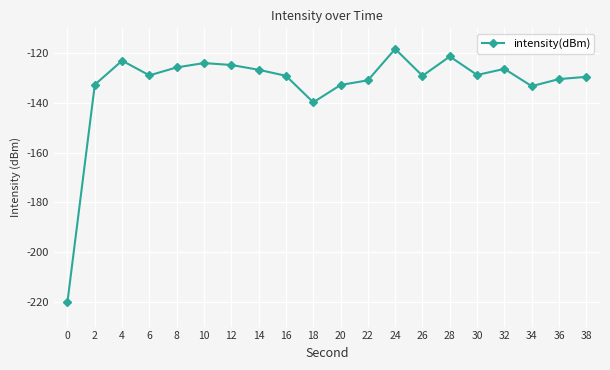

What is the change in value from 0 to 28?

+98.6